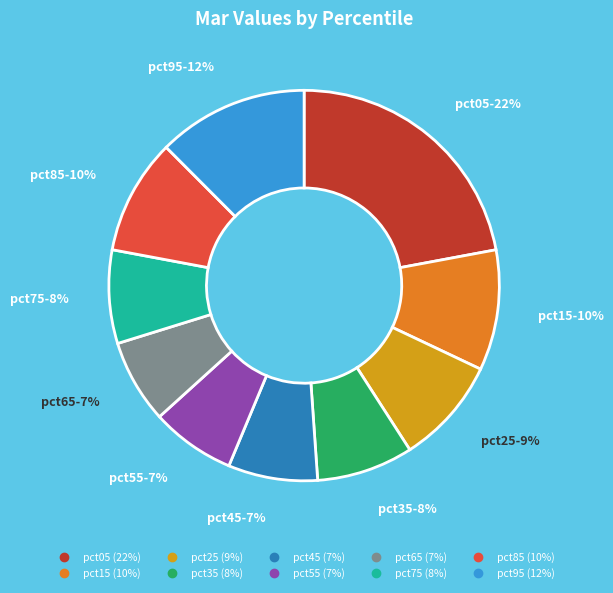

How many slices are in this pie chart?

10